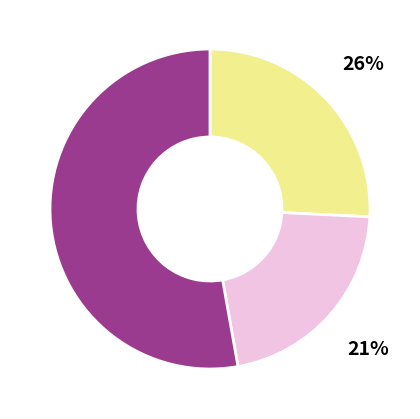

To the nearest percent, what is the average slice percentage?

33%